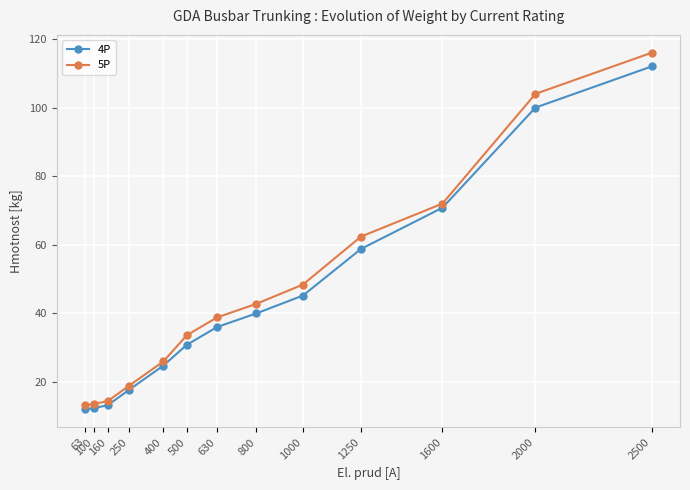

At how many categories does at least one series exceed 68?

3